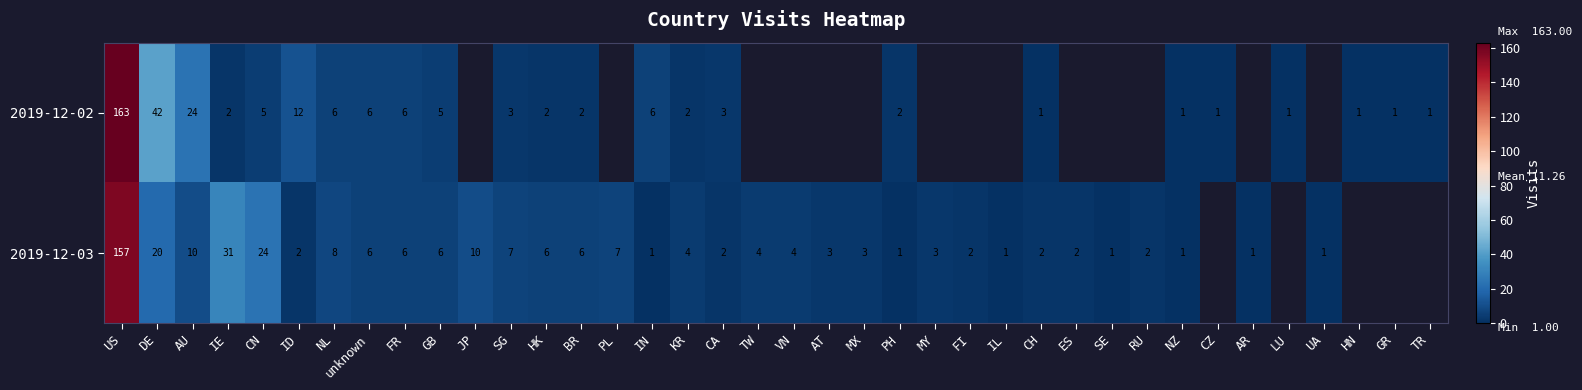

At how many categories does at least one series exceed 130?

1